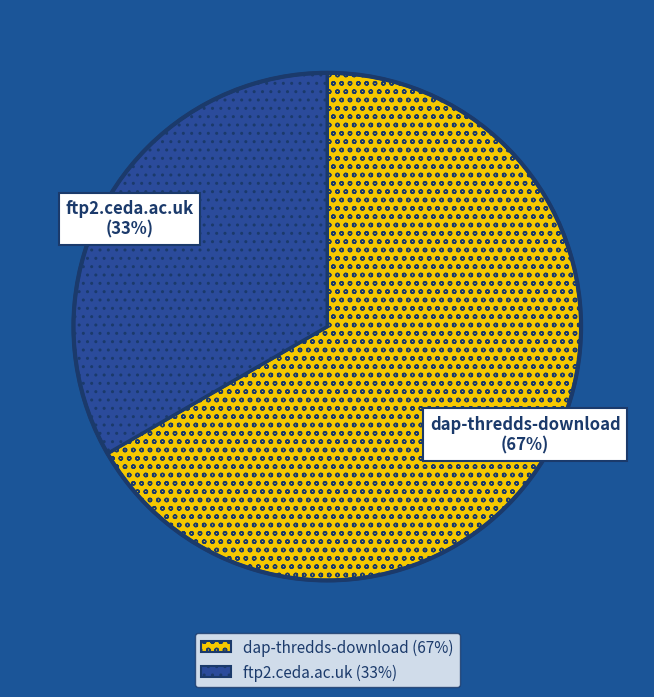

To the nearest percent, what percentage of the pie is dap-thredds-download?

67%